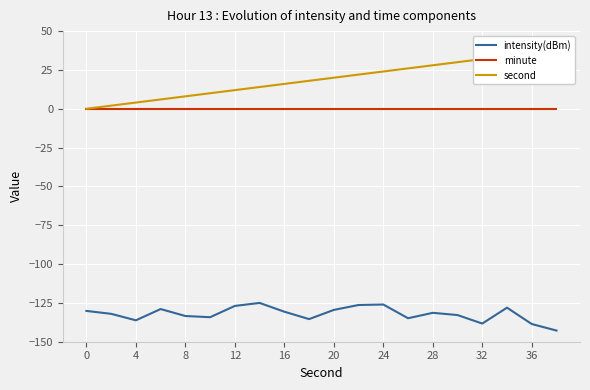

The intensity(dBm) series shows -138.6 at 36. True or false?

True